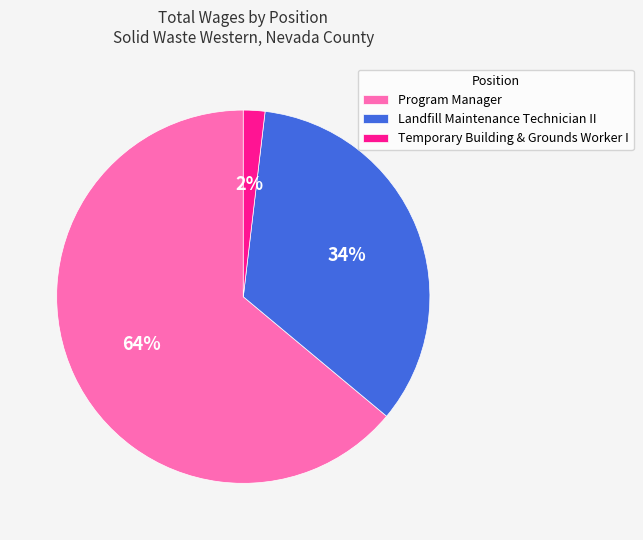

Which slice is the largest?

Program Manager